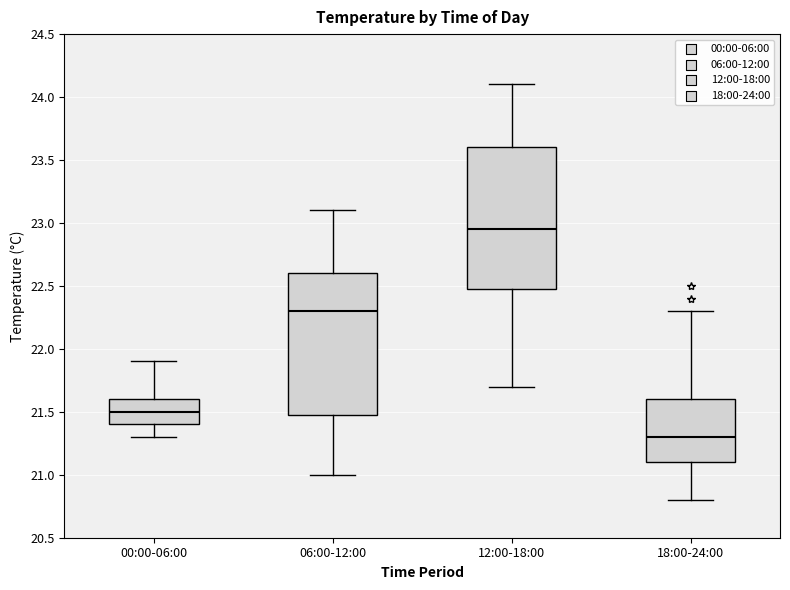

Reading left to right, read every box against the y-axis: the position of its median line, the range the box covers, and the ends of its whiskers. The values are not printed on the chart, so give them approximately, as read against the axis.

00:00-06:00: median 21.50, box 21.40 to 21.60, whiskers 21.30 to 21.90
06:00-12:00: median 22.30, box 21.50 to 22.60, whiskers 21.00 to 23.10
12:00-18:00: median 22.95, box 22.50 to 23.60, whiskers 21.70 to 24.10
18:00-24:00: median 21.30, box 21.10 to 21.60, whiskers 20.80 to 22.30